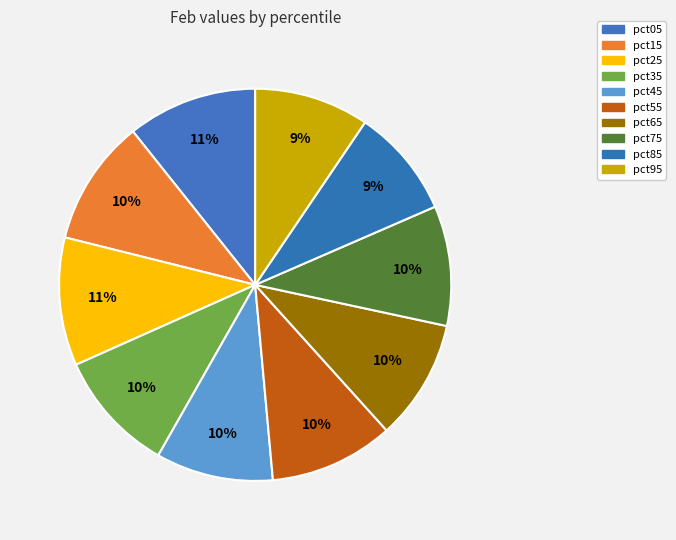

How many slices are in this pie chart?

10